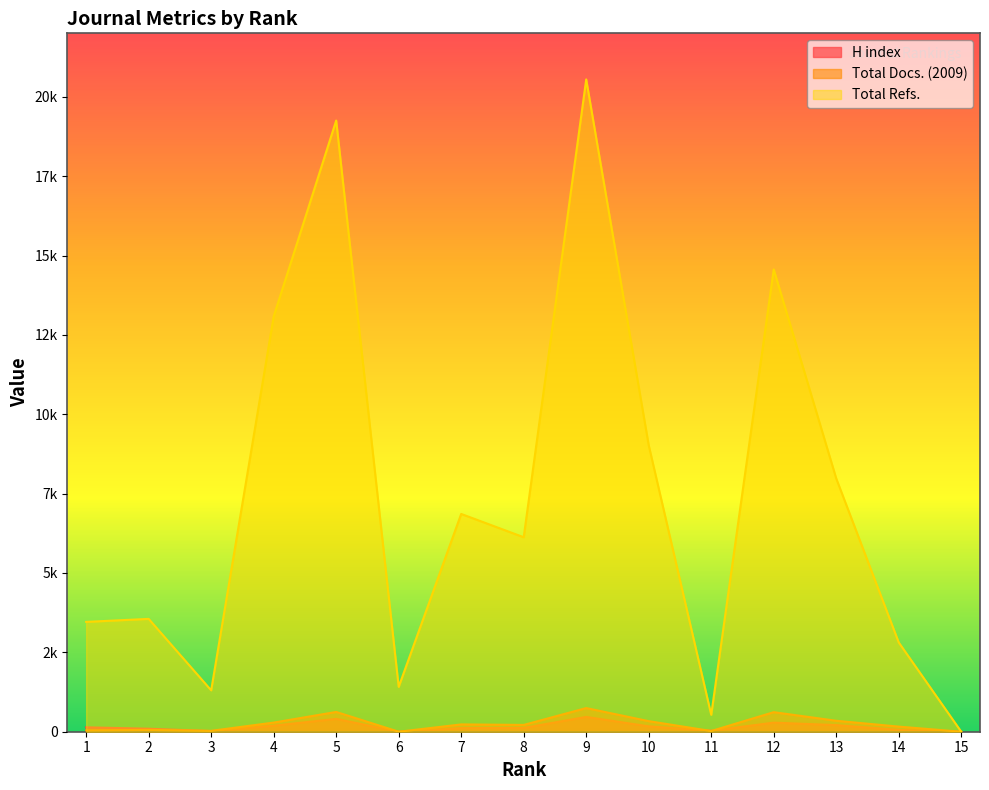

The value of H index at 13 is 208. True or false?

True